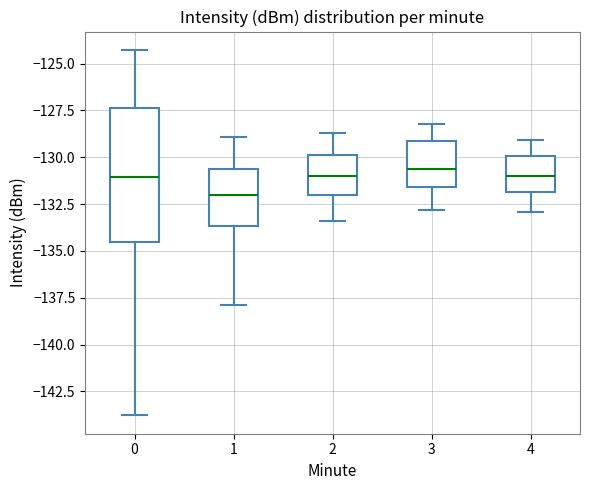

Which box is the tallest, from its lower edge to its upper edge?

0